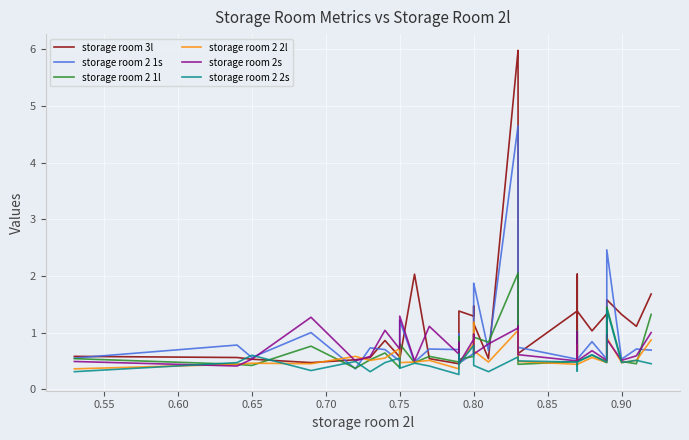

What is the difference between the maximum and second lowest values in the storage room 2s series?

0.8